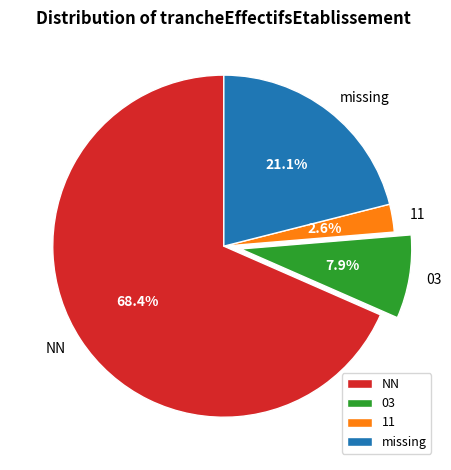

Count the number of slices in the pie.

4